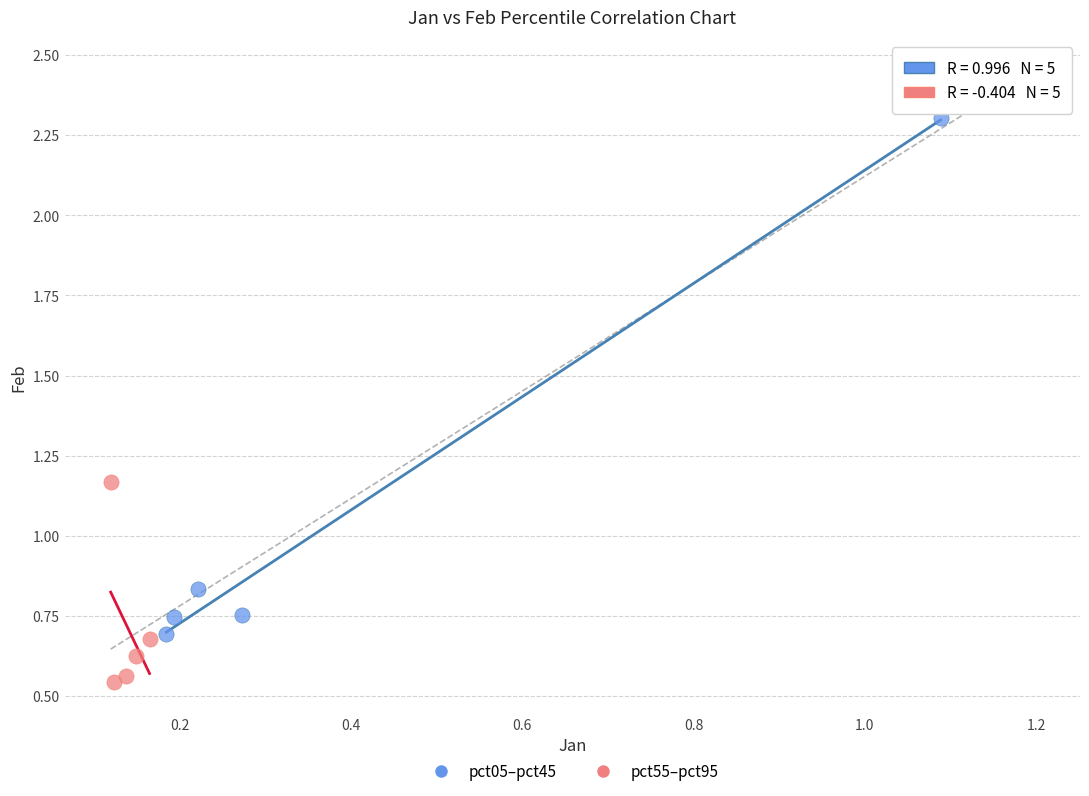

Which series reaches the maximum Y coordinate?

pct05–pct45